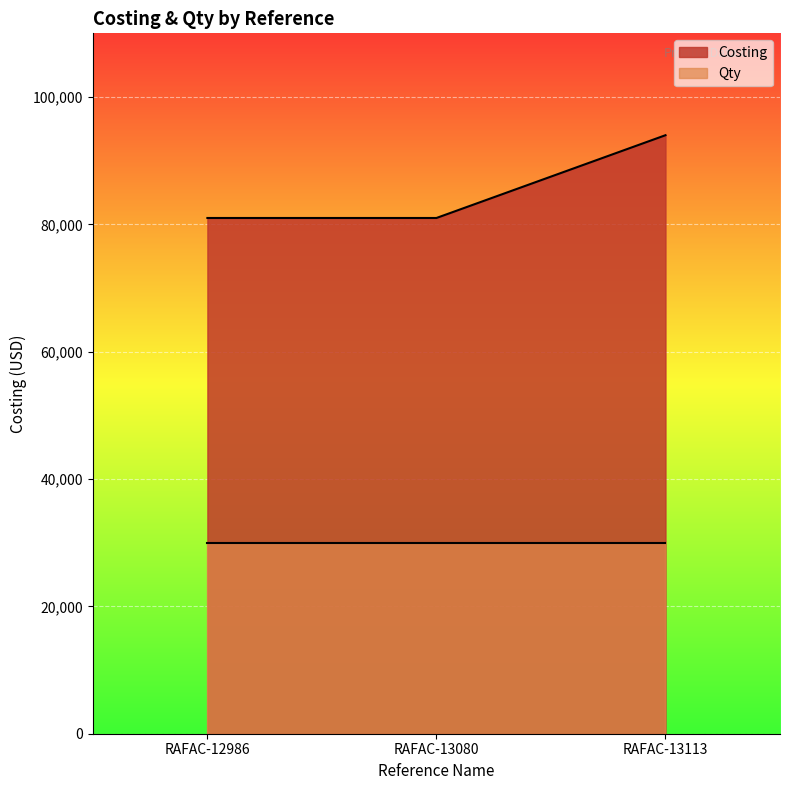

Does the chart display data point markers on the line(s)?

No